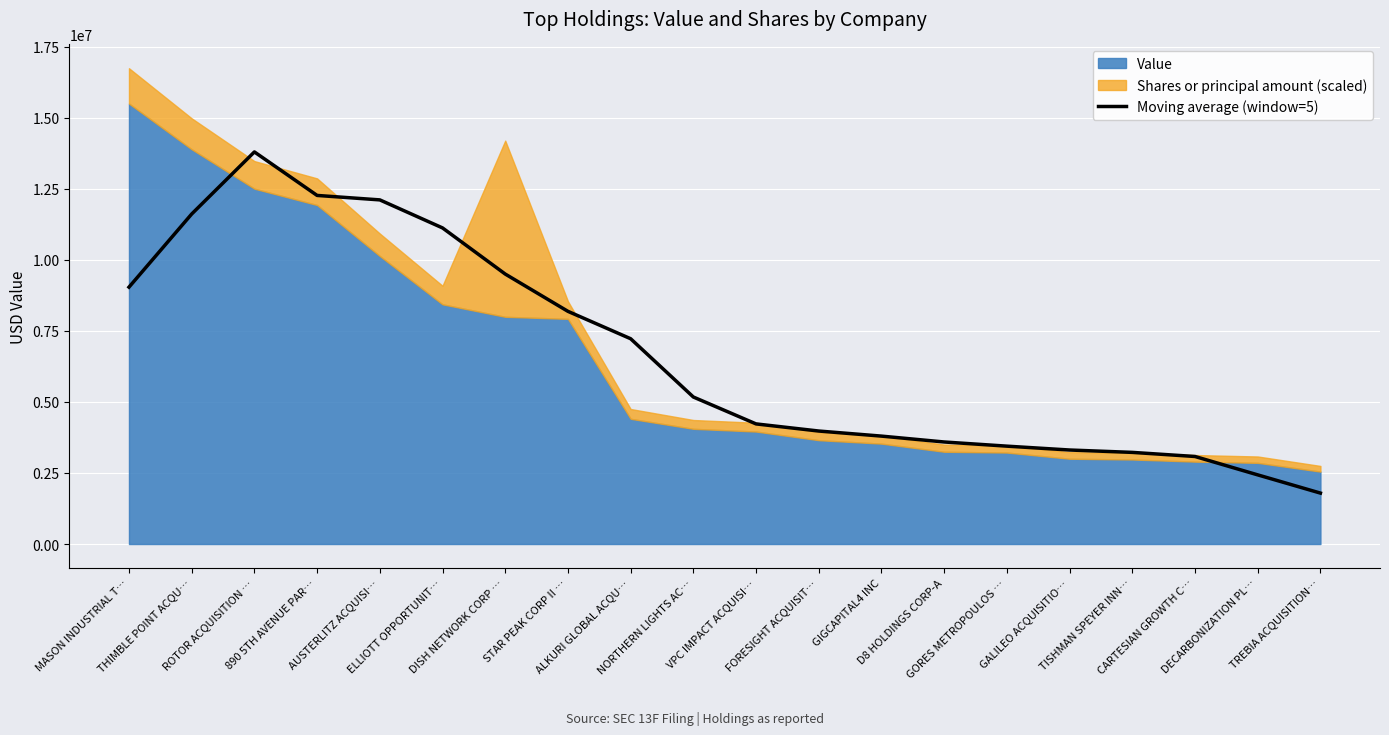

Which label corresponds to the largest value in the chart?

ROTOR ACQUISITION …